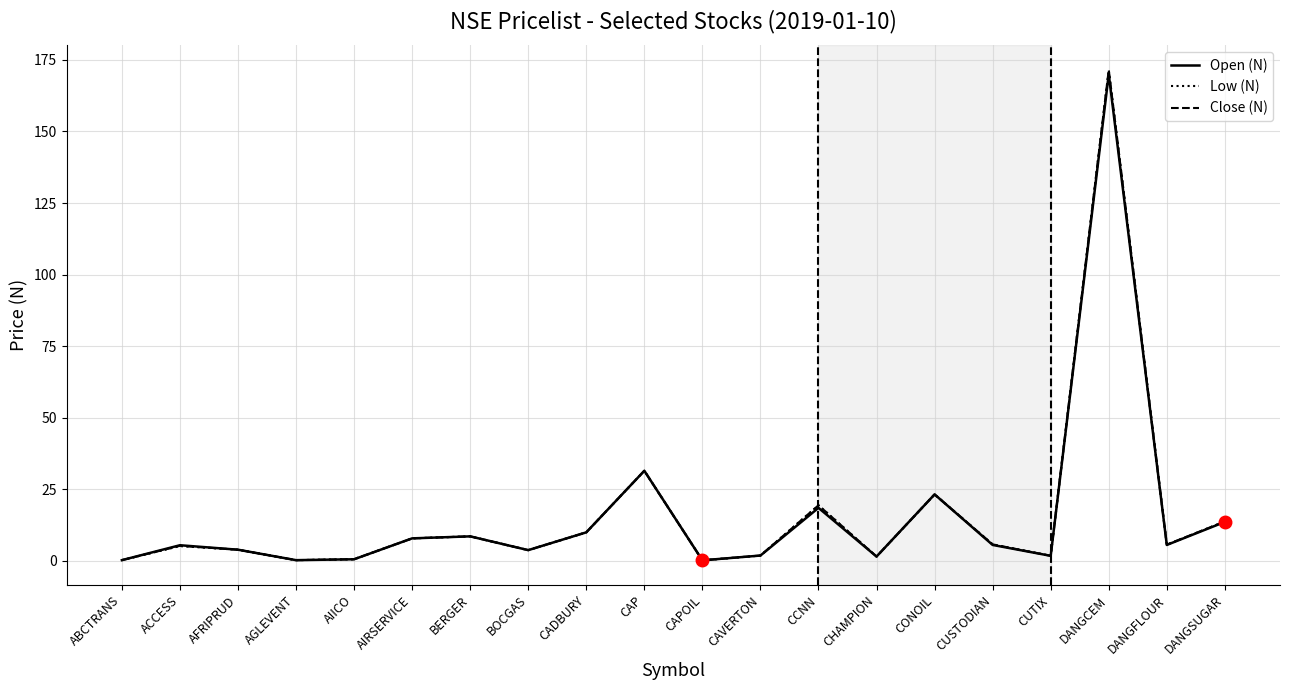

True or false: Open (N) has more than 2 points higher than both neighbors.

True